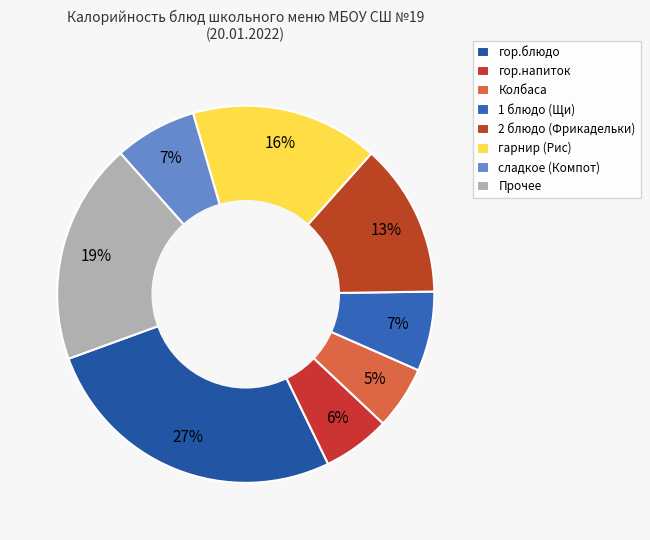

Count the number of slices in the pie.

8